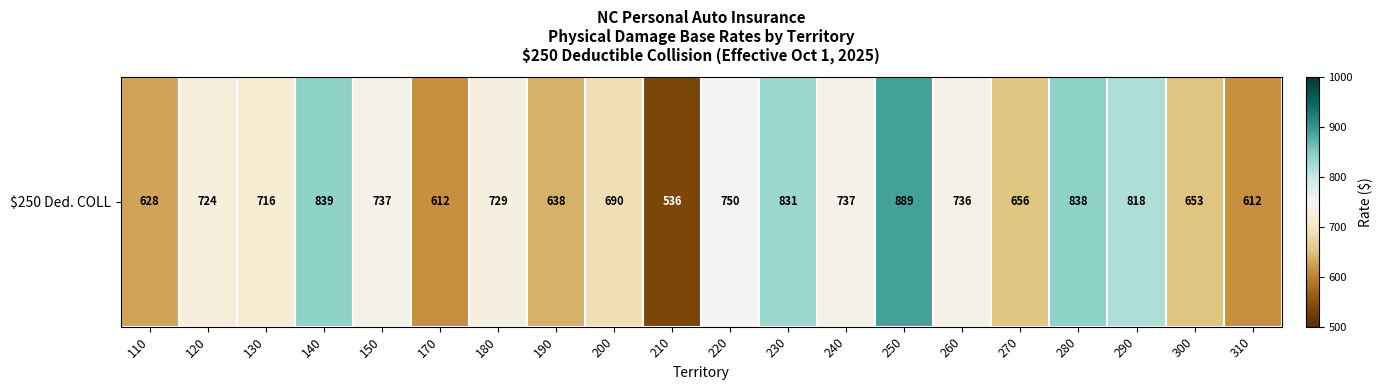

Which category has the lowest value across all series?

210